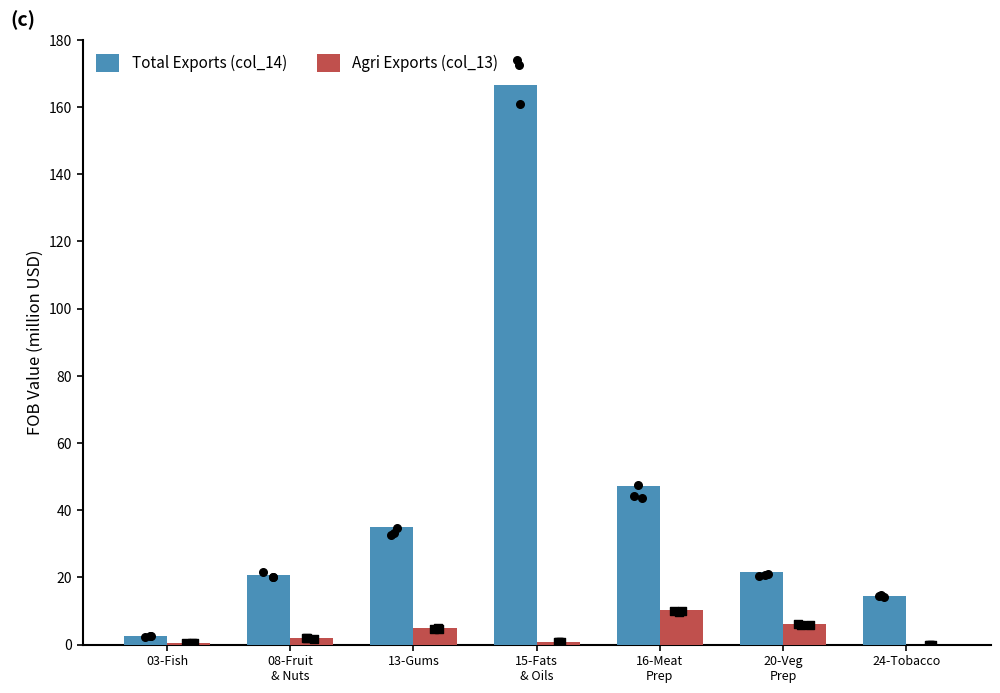

Is the value of Total Exports (col_14) at 16-Meat
Prep greater than the value of Agri Exports (col_13) at 15-Fats
& Oils?

Yes